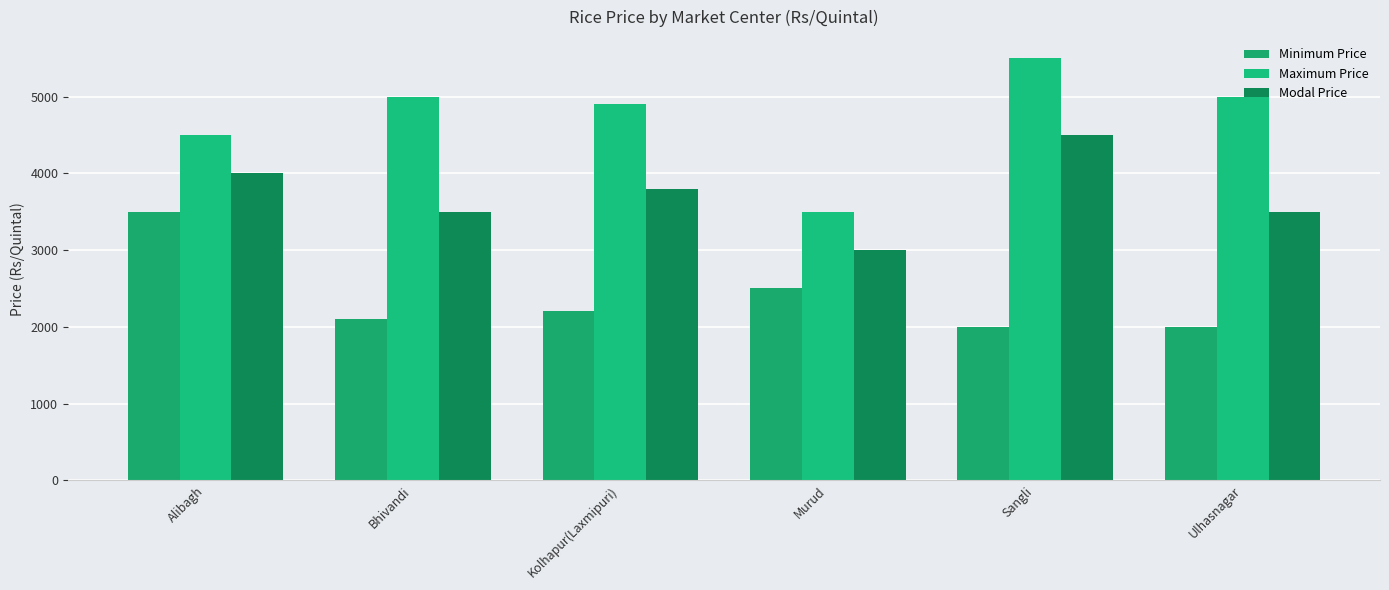

What is the average value of the Maximum Price series?

4733